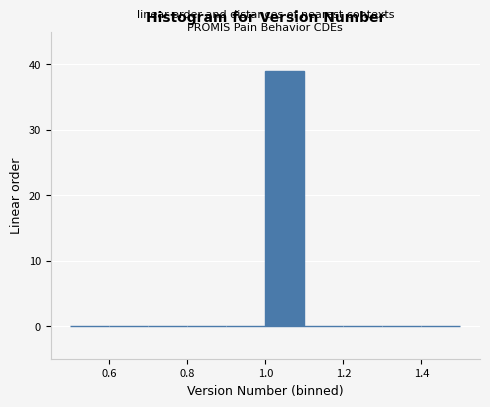

Reading left to right, transcribe this chart: for each bar, give the range it covers on the x-axis and its height. The values are not printed on the chart, so give them approximately, as read against the axis.

0.5 to 0.6: 0
0.6 to 0.7: 0
0.7 to 0.8: 0
0.8 to 0.9: 0
0.9 to 1.0: 0
1.0 to 1.1: 39
1.1 to 1.2: 0
1.2 to 1.3: 0
1.3 to 1.4: 0
1.4 to 1.5: 0